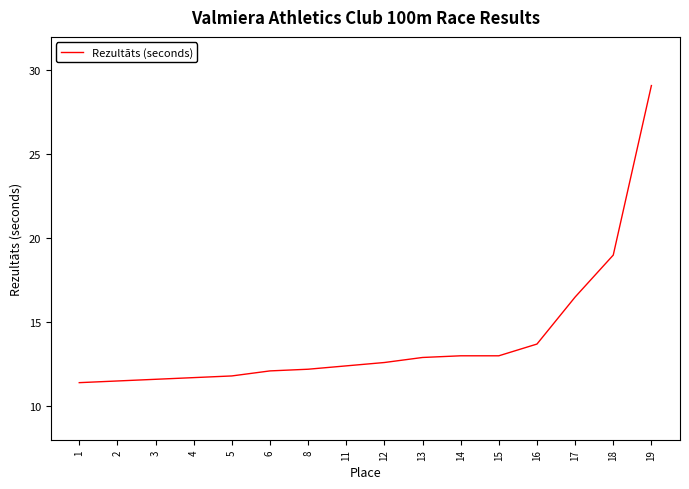

What is the minimum value shown in the chart?

11.4